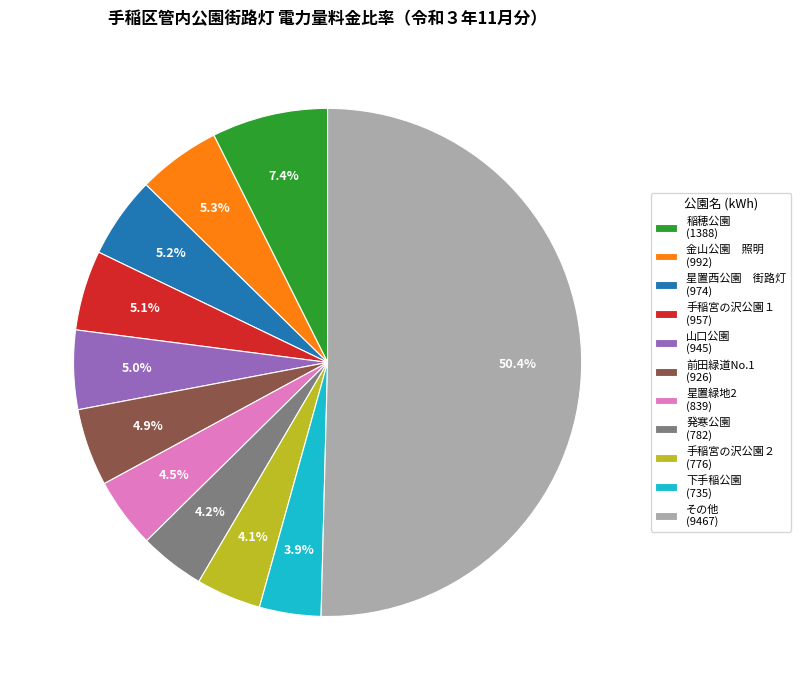

What is the majority slice?

その他 (9467)